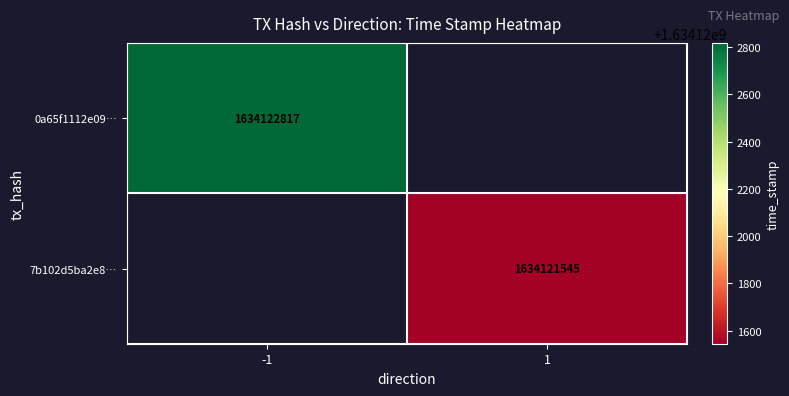

True or false: 7b102d5ba2e88732ea823ebc81b055815942afb has a value of 2 at direction.

False